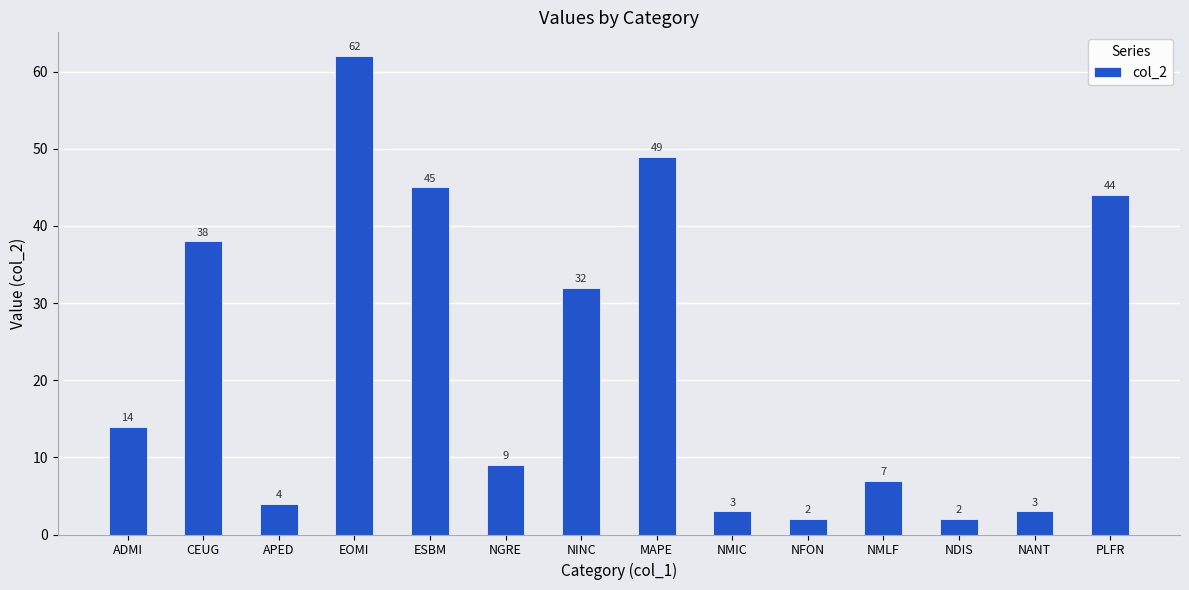

What is the change in value from NGRE to NFON?

-7